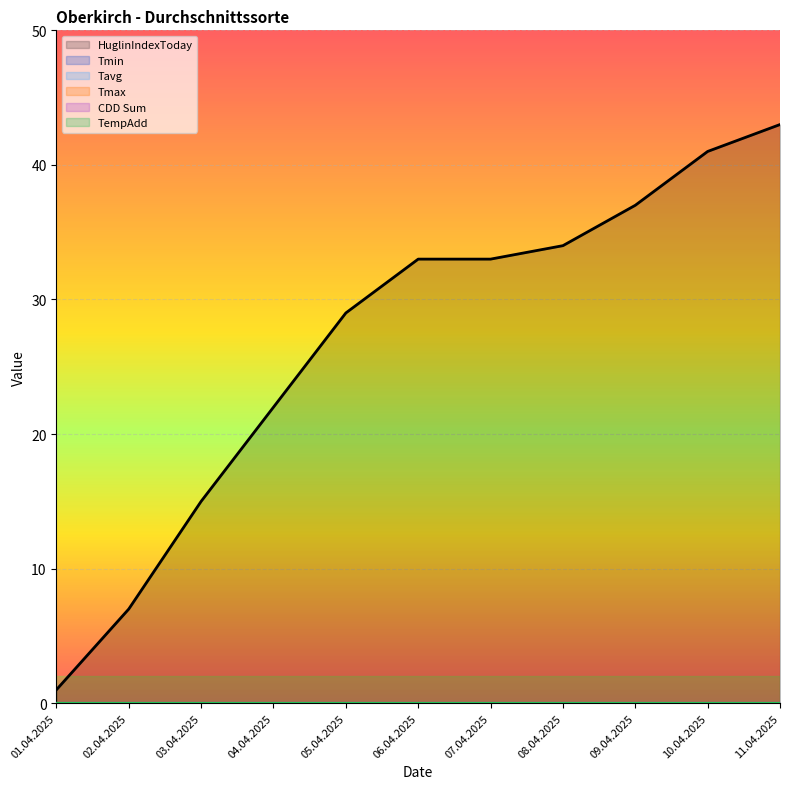

What is the average value of the HuglinIndexToday series?

27